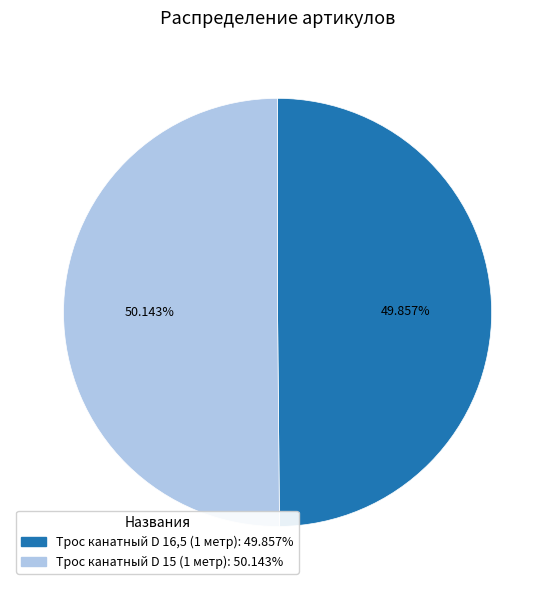

Approximately how many times larger is the value at Трос канатный D 15 (1 метр) compared to Трос канатный D 16,5 (1 метр)?

1.0